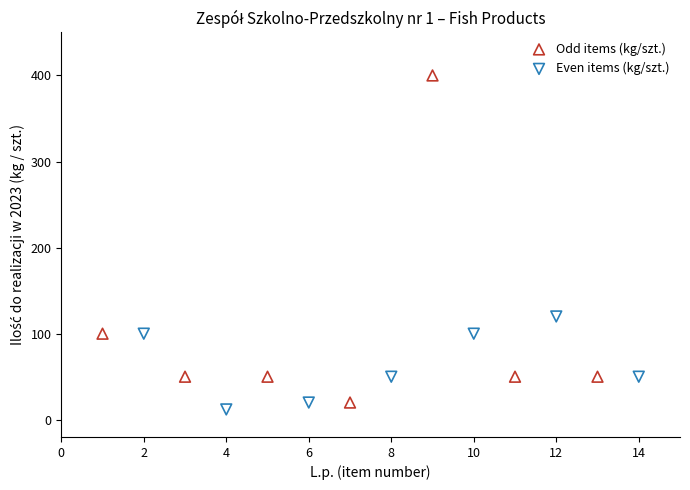

Which series reaches the minimum Y coordinate?

Even items (kg/szt.)